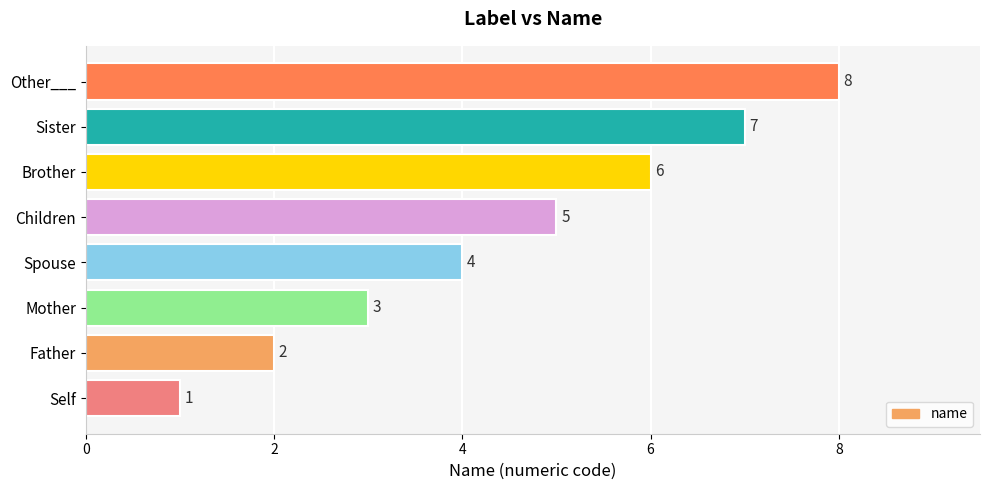

Rank the categories by value from highest to lowest.

Other___, Sister, Brother, Children, Spouse, Mother, Father, Self